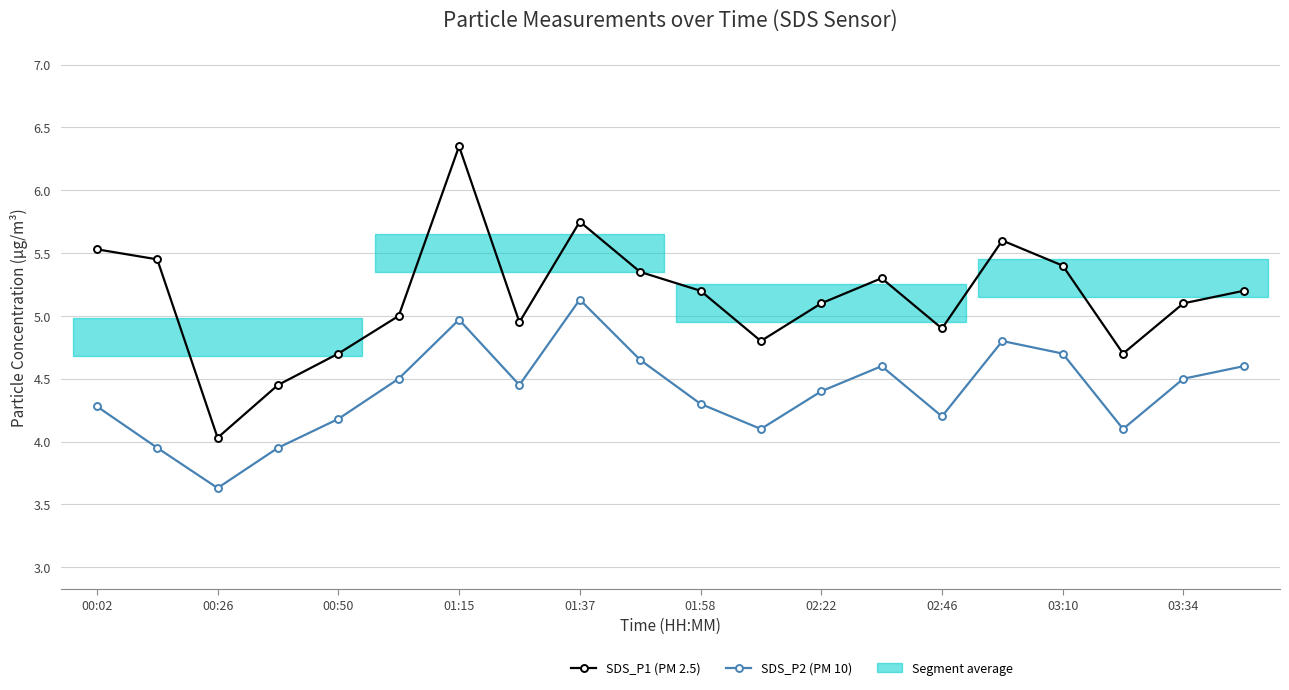

Between 17 and 19, which series saw the biggest shift?

SDS_P1 (PM 2.5)